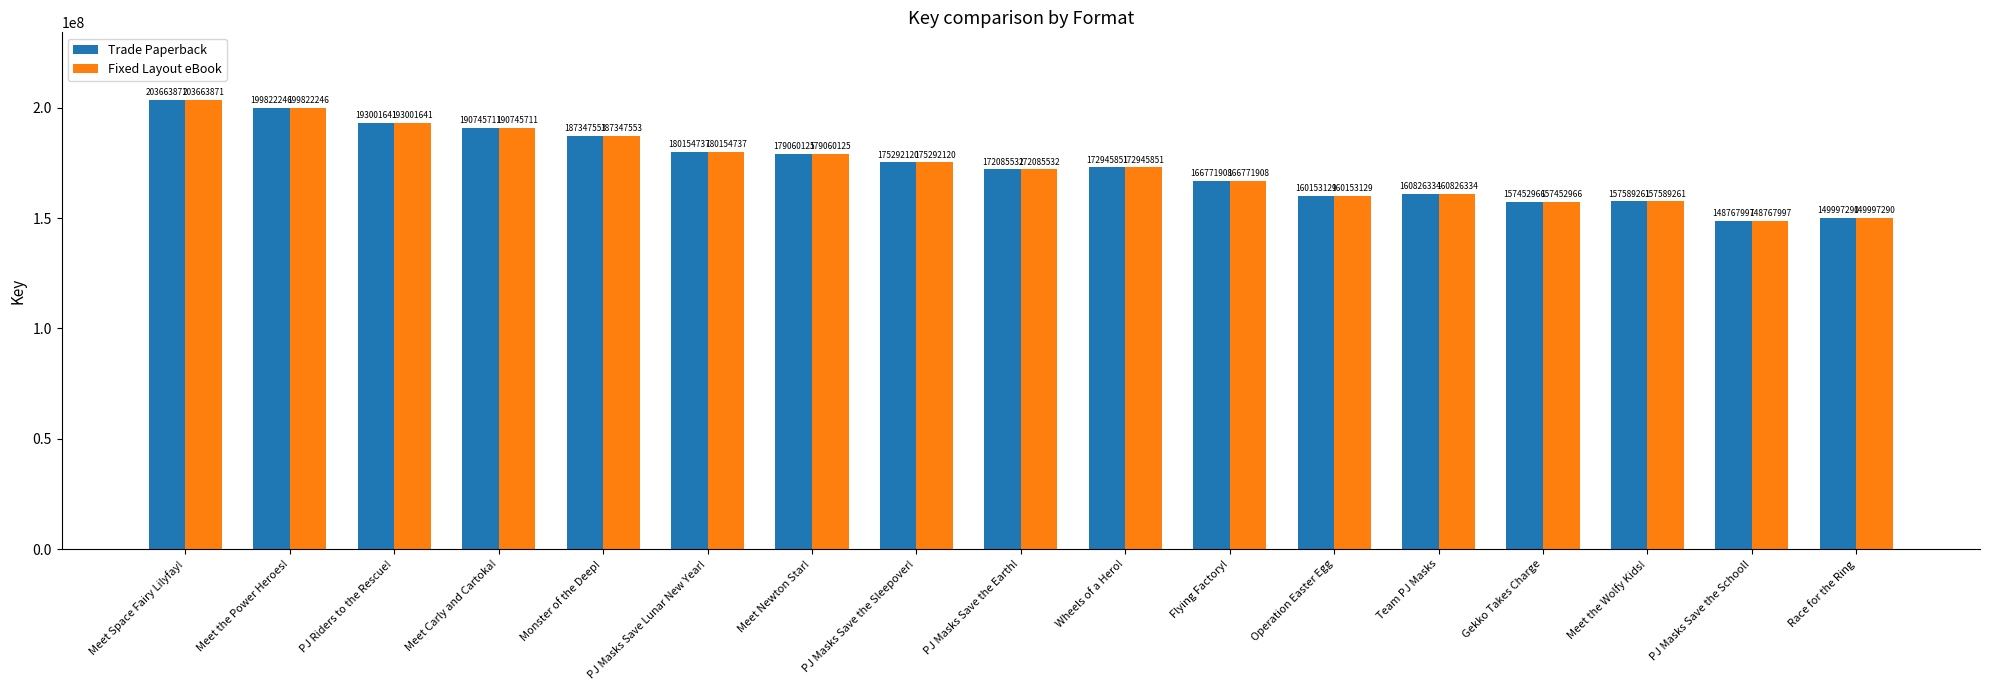

What is the smallest value displayed?

148767997